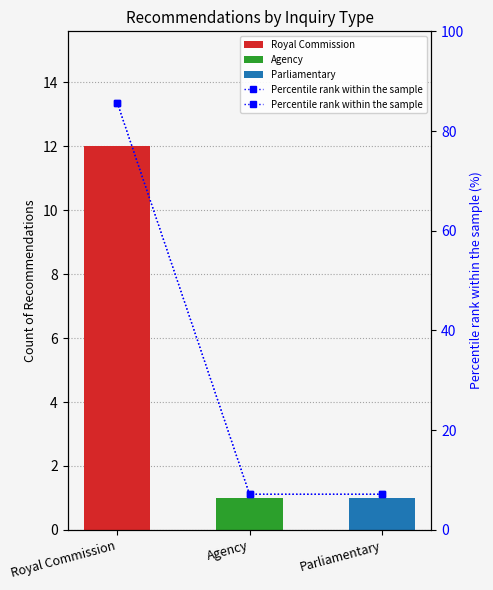

What is the average value?

33.3